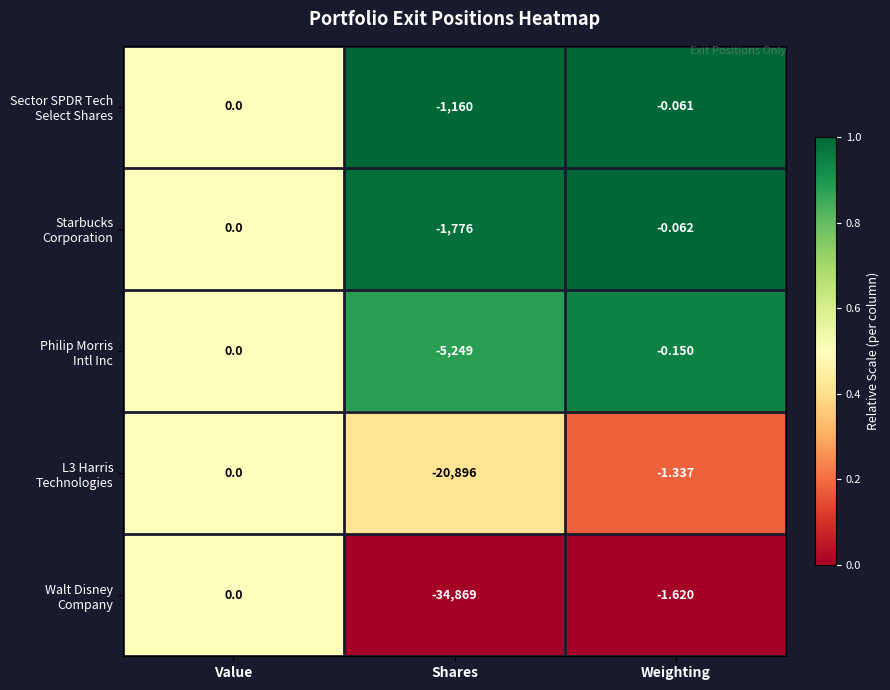

Which label corresponds to the smallest value in the chart?

Shares